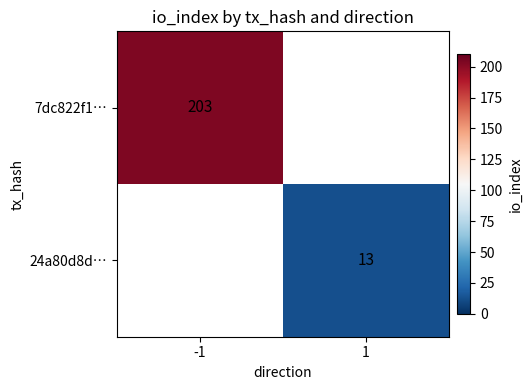

Is the value of 7dc822f1… at -1 greater than the value of 24a80d8d… at 1?

Yes